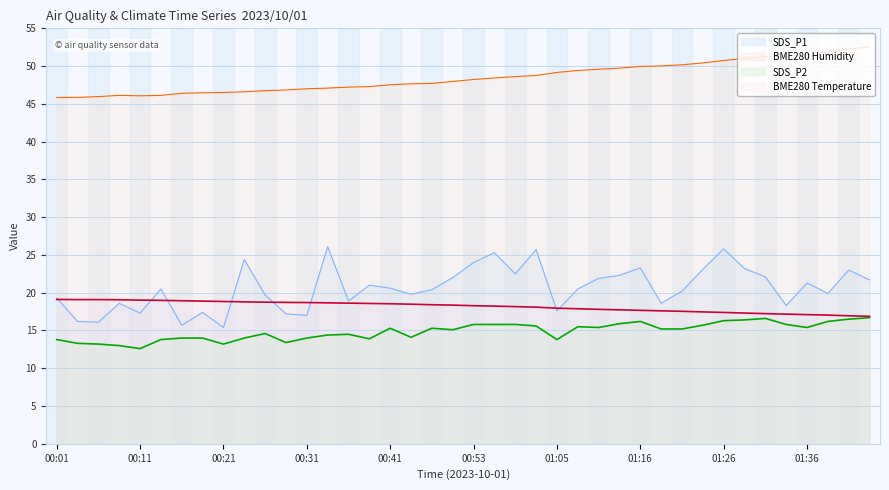

At which category does SDS_P1 reach its first local valley?

00:06